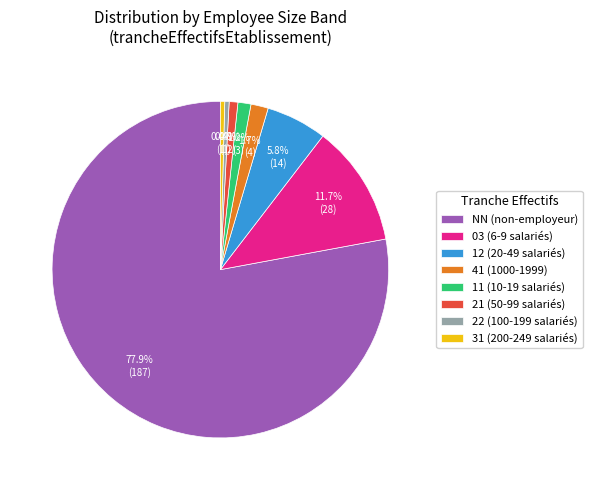

Between 11 (10-19 salariés) and 22 (100-199 salariés), which is larger?

11 (10-19 salariés)